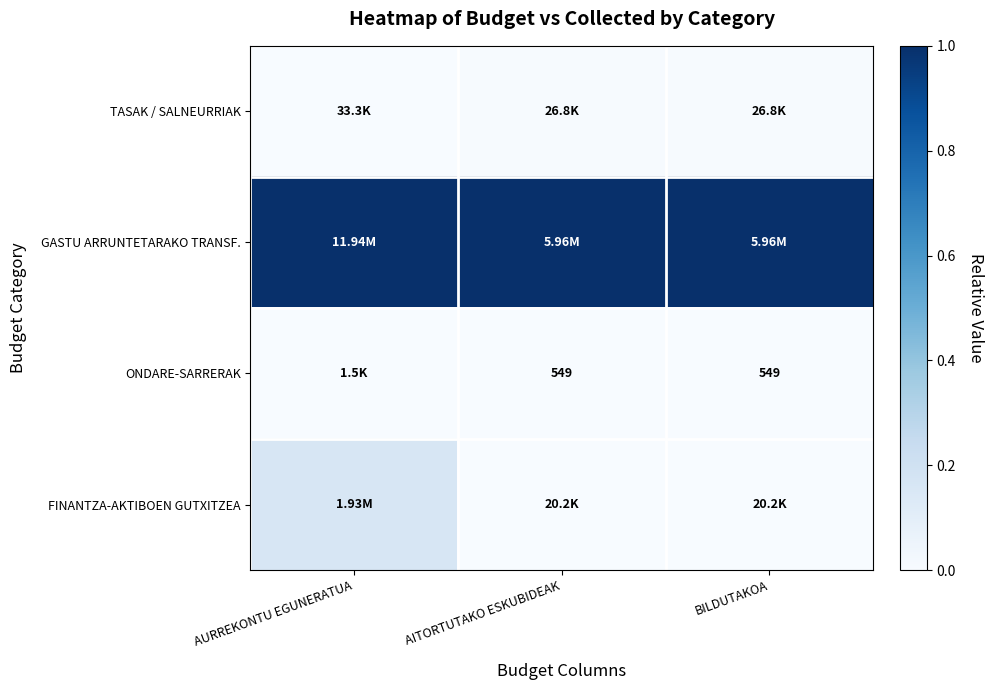

Is it true that FINANTZA-AKTIBOEN GUTXITZEA equals 0.2 at AURREKONTU EGUNERATUA?

True